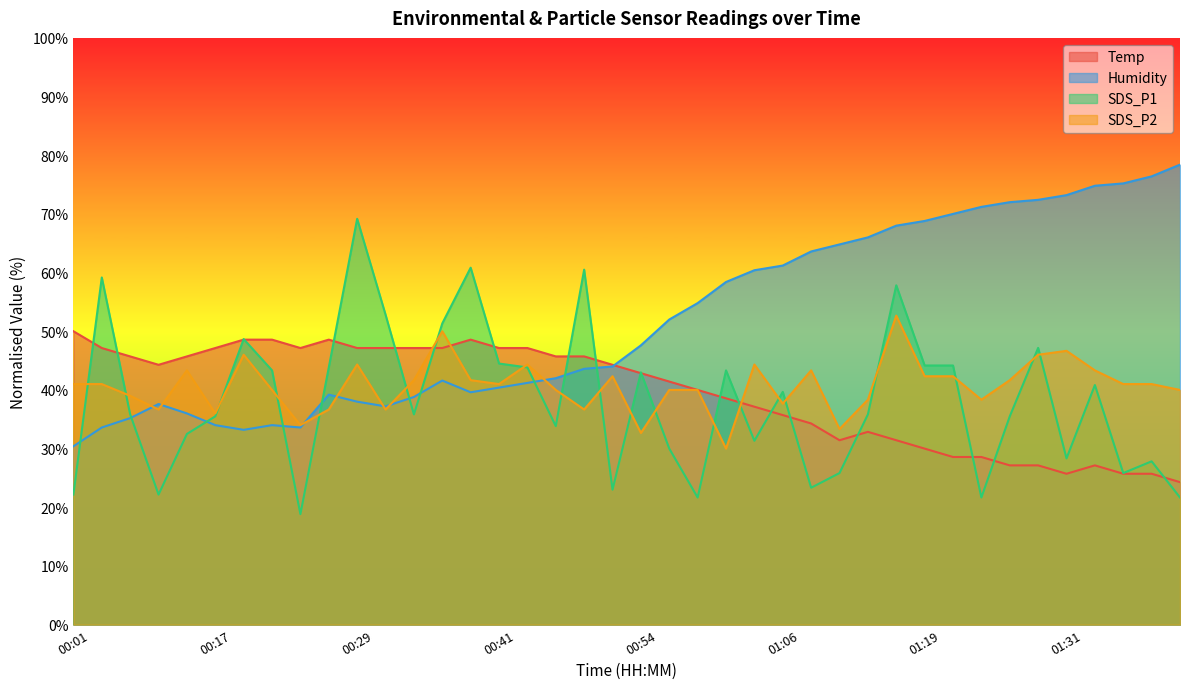

True or false: Temp and SDS_P2 cross at least once.

True